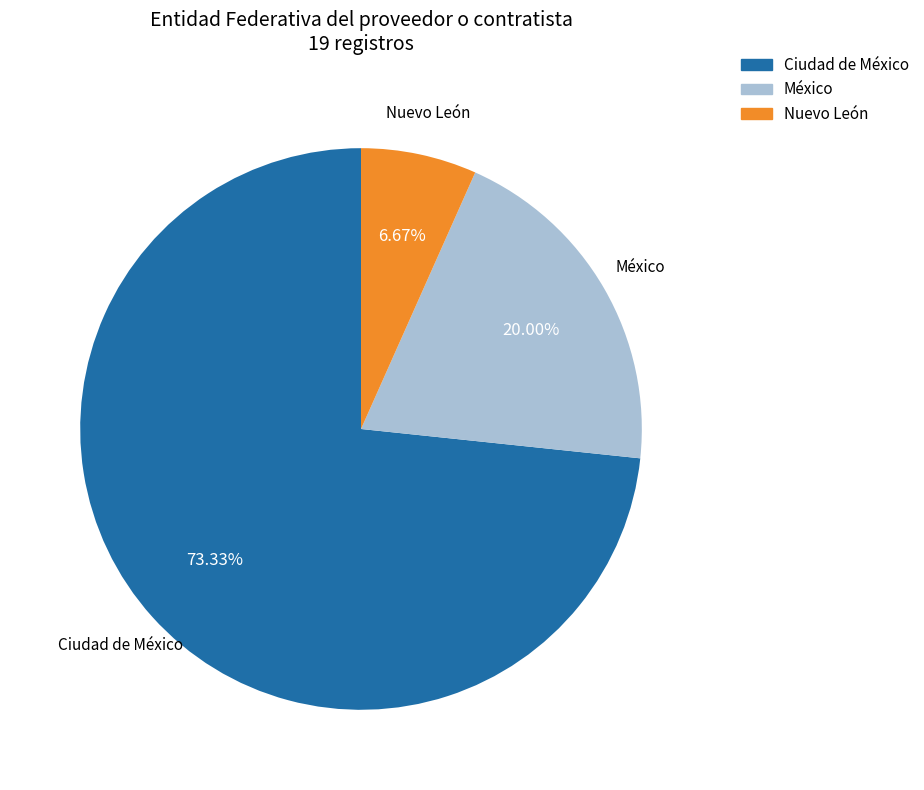

Is the sum of Nuevo León and México greater than half?

No